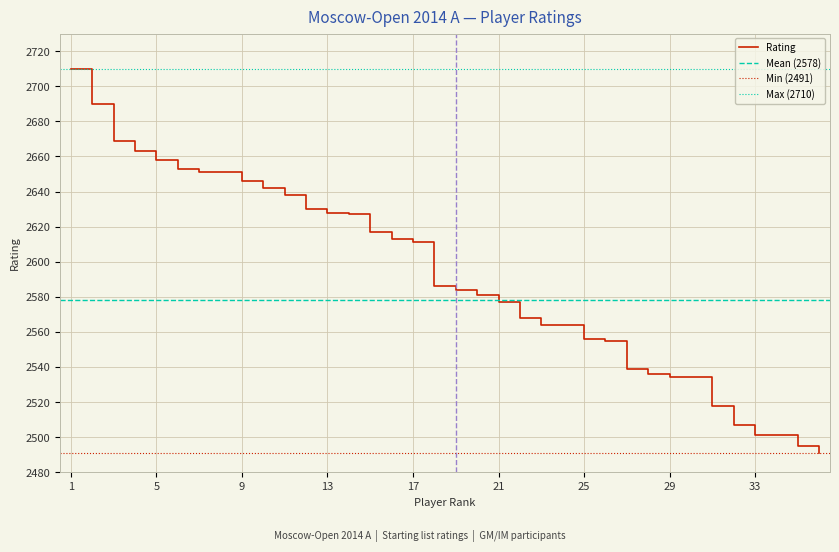

Where is the data nearest to the value 2600?

17